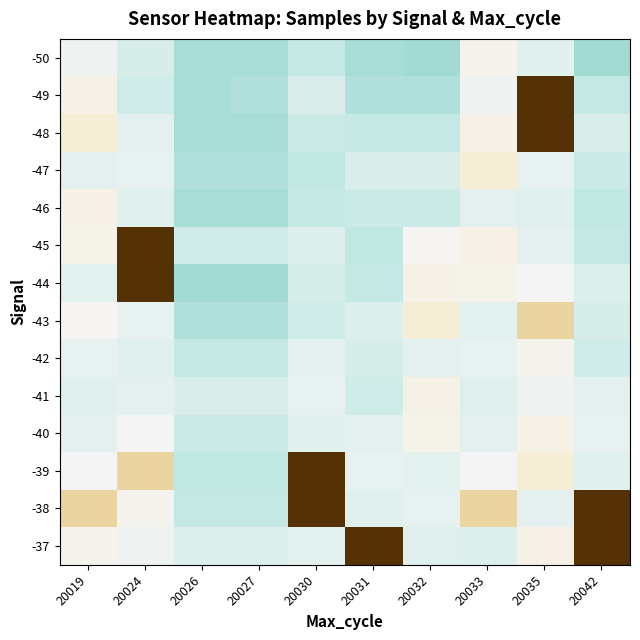

How many distinct data groups are displayed?

14